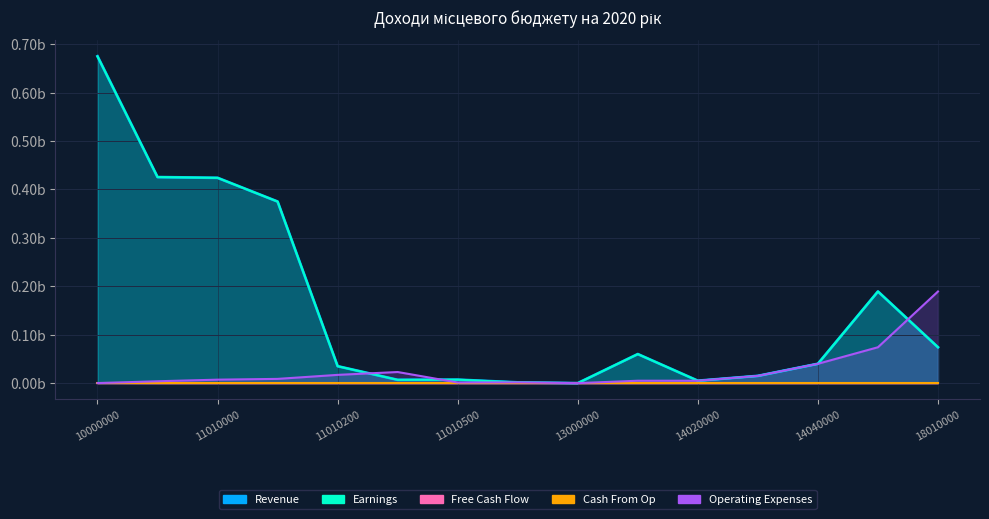

Which label corresponds to the largest value in the chart?

10000000